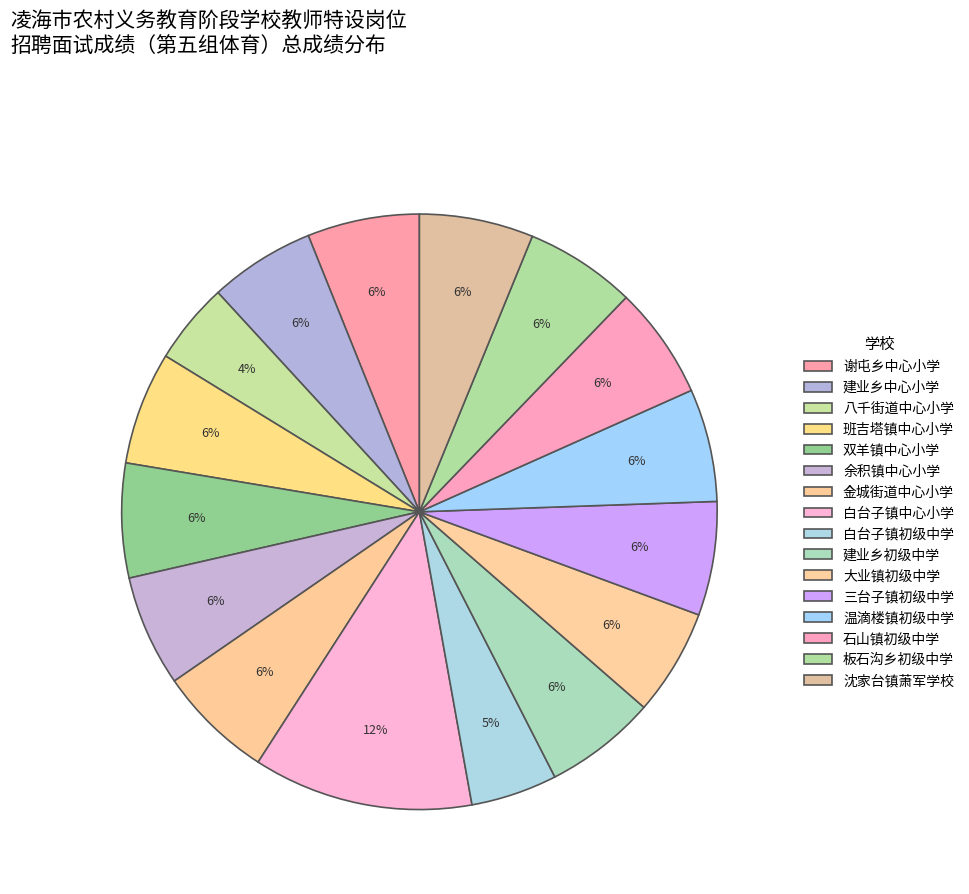

How many segments does this pie chart have?

16